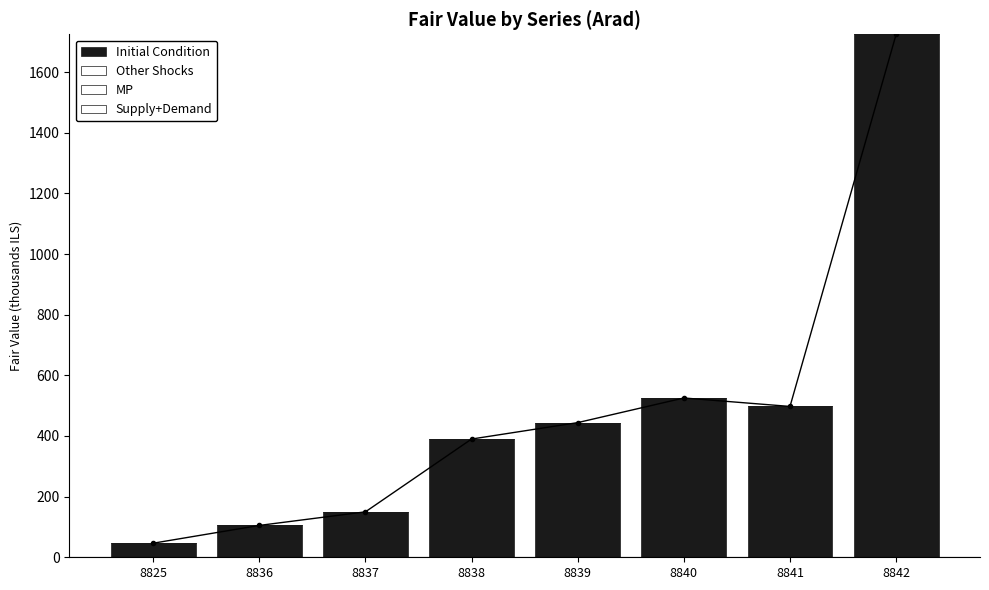

At which label is Other Shocks closest to 0?

8825